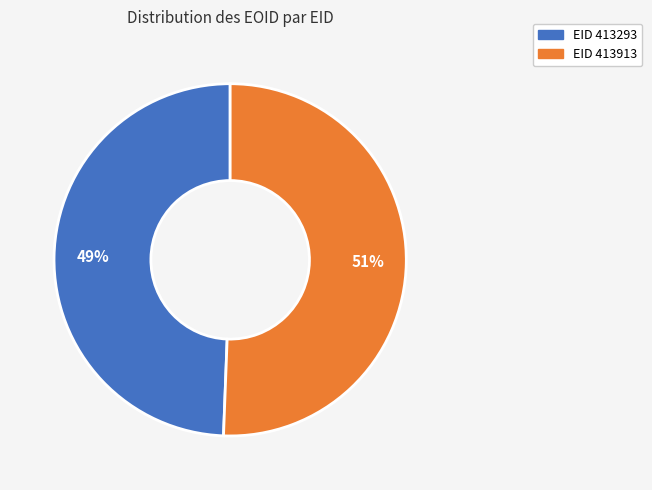

Is there any slice that represents more than half of the pie?

Yes